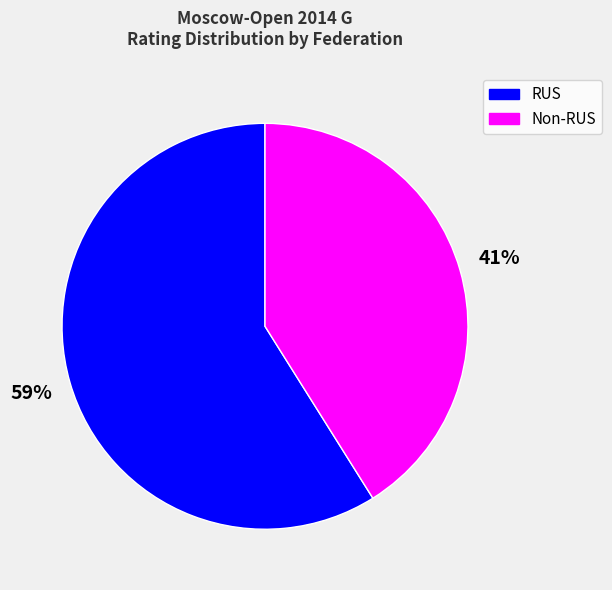

The RUS slice represents 44% of the pie. True or false?

False